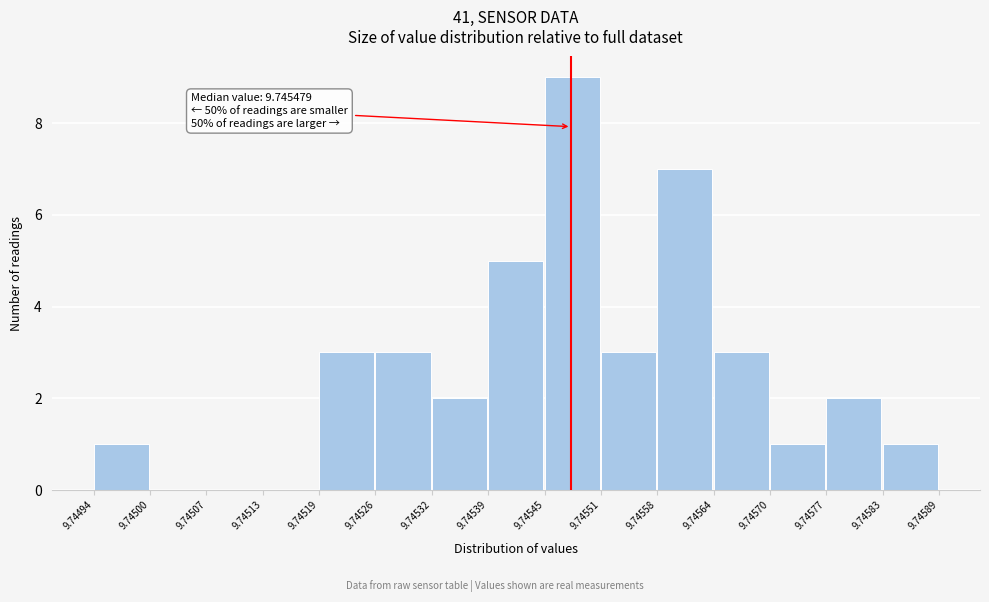

Over which range of the x-axis is the bar tallest?

9.74545 to 9.74551